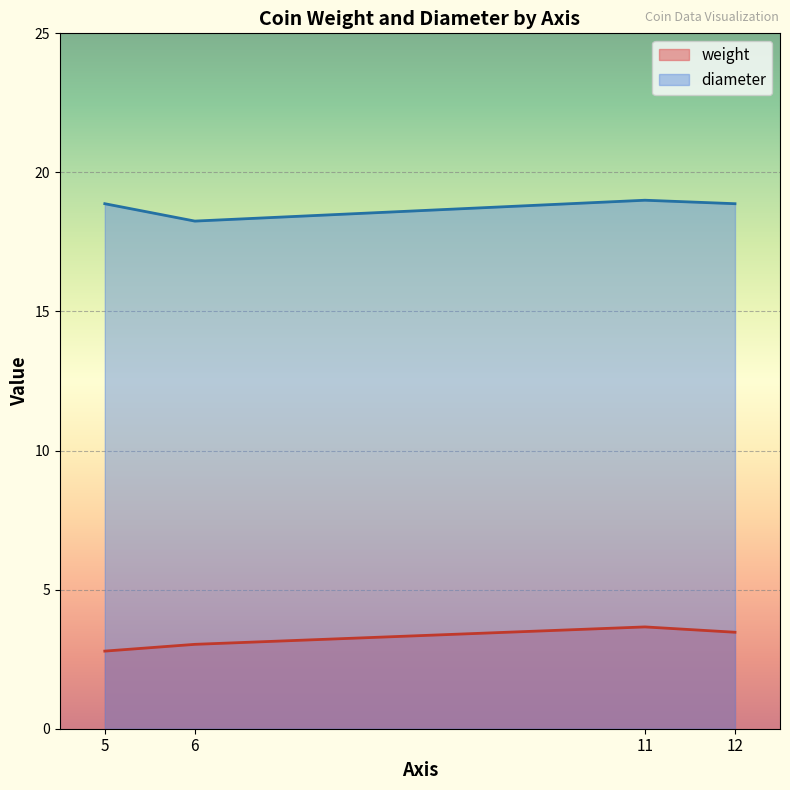

True or false: weight and diameter intersect in this chart.

False